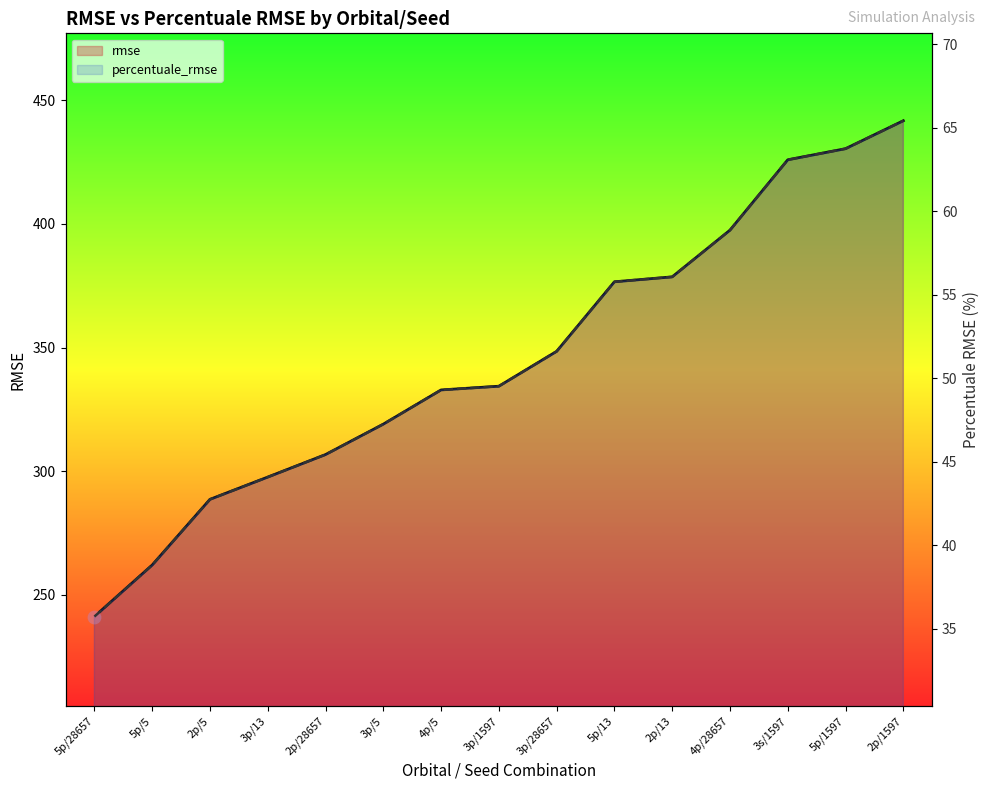

At how many categories does at least one series exceed 179?

15